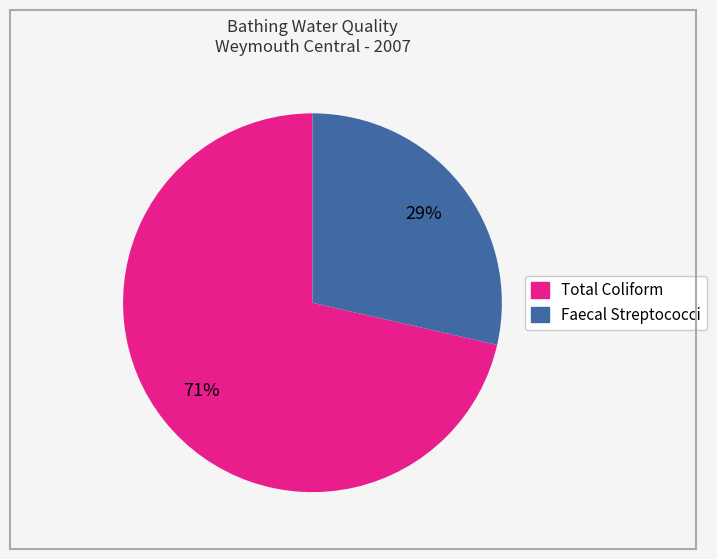

Does any single category account for the majority?

Yes